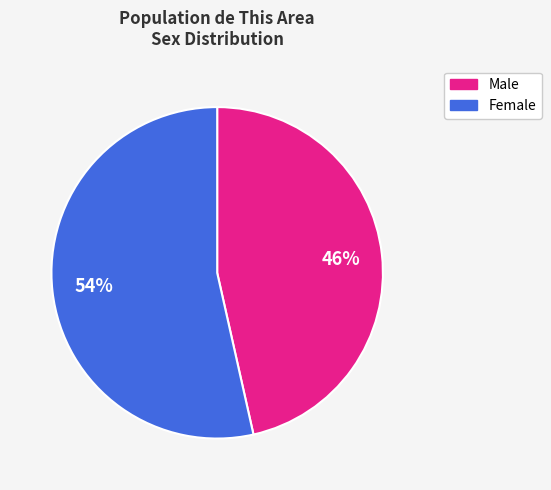

Is the sum of Male and Female greater than half?

Yes